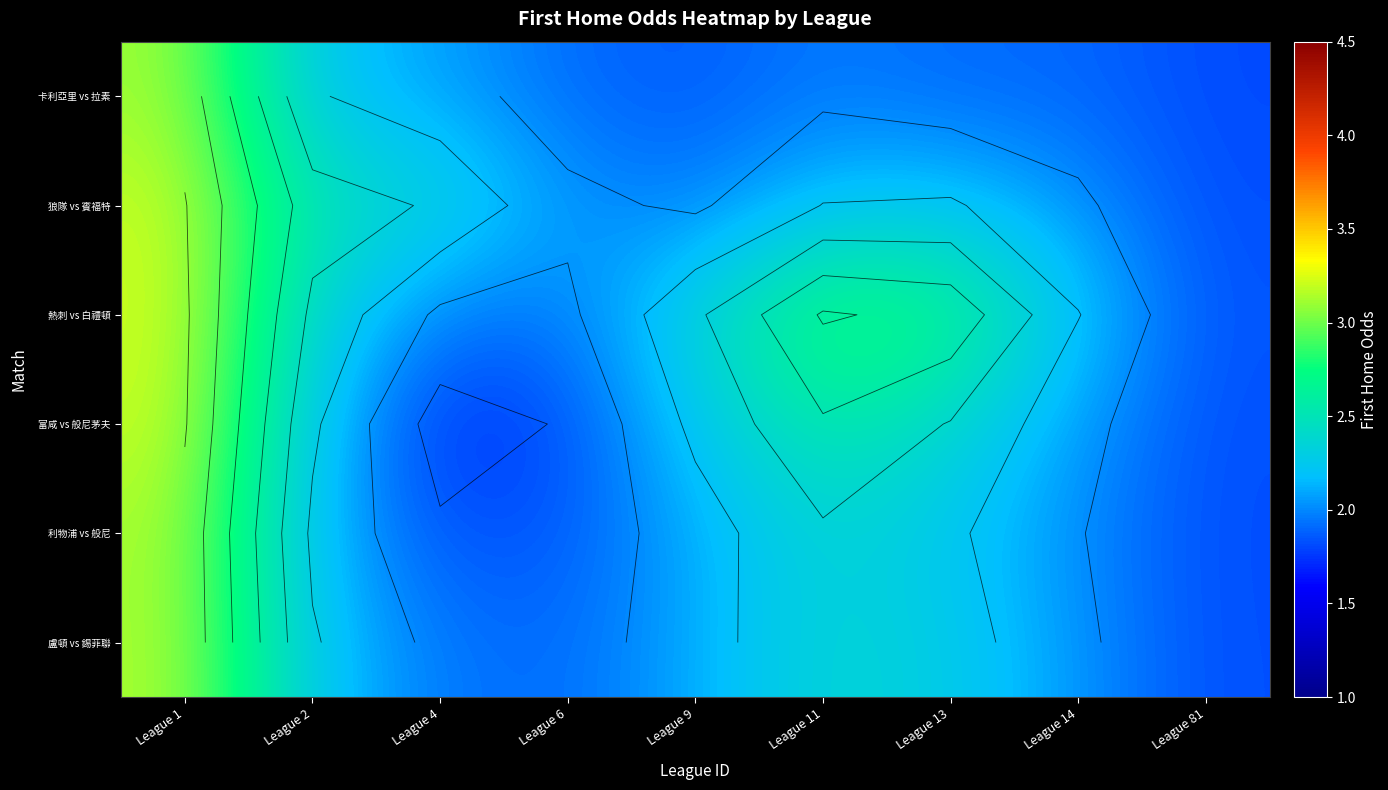

What is the minimum value shown in the chart?

1.7